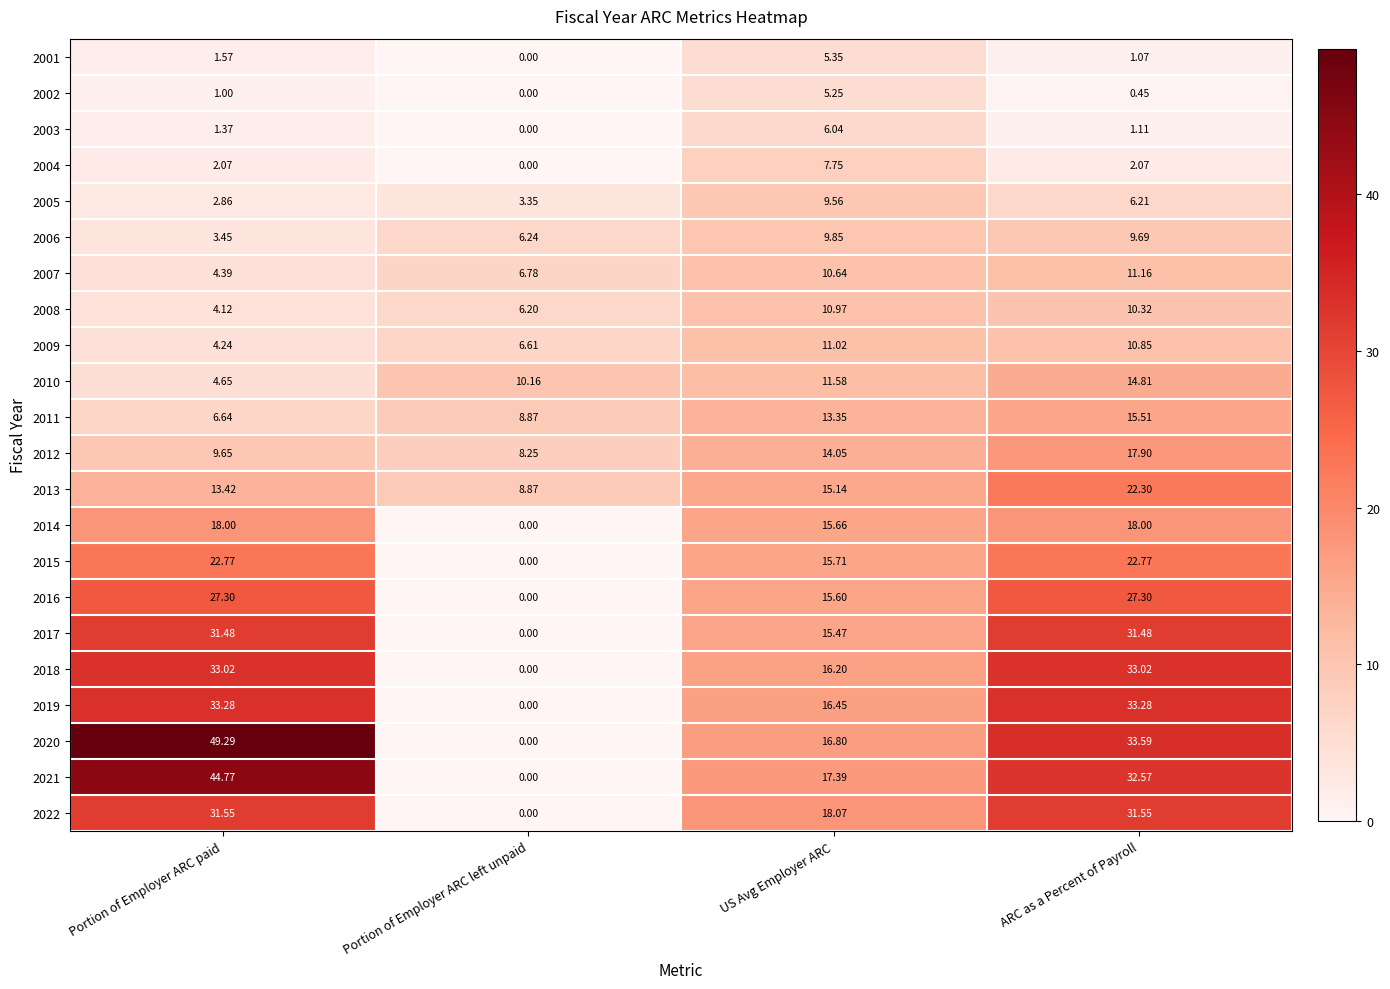

Which category has the highest value across all series?

Portion of Employer ARC paid